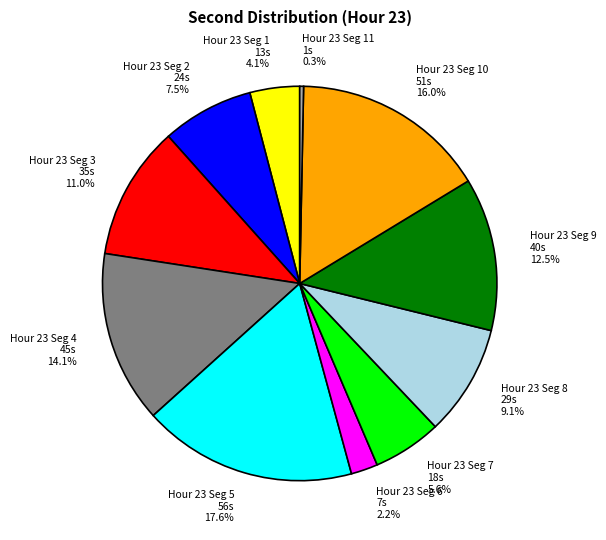

What is the ratio of the value at Hour 23 Seg 3 35s to the value at Hour 23 Seg 4 45s?

0.8